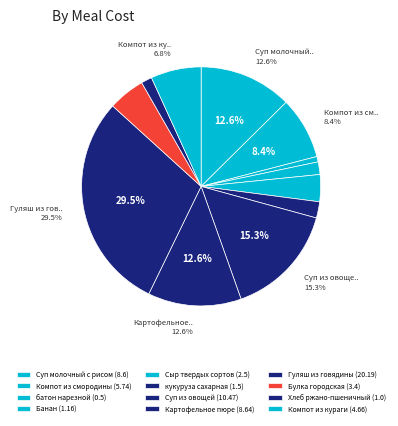

What percentage is the Банан slice, to the nearest percent?

2%